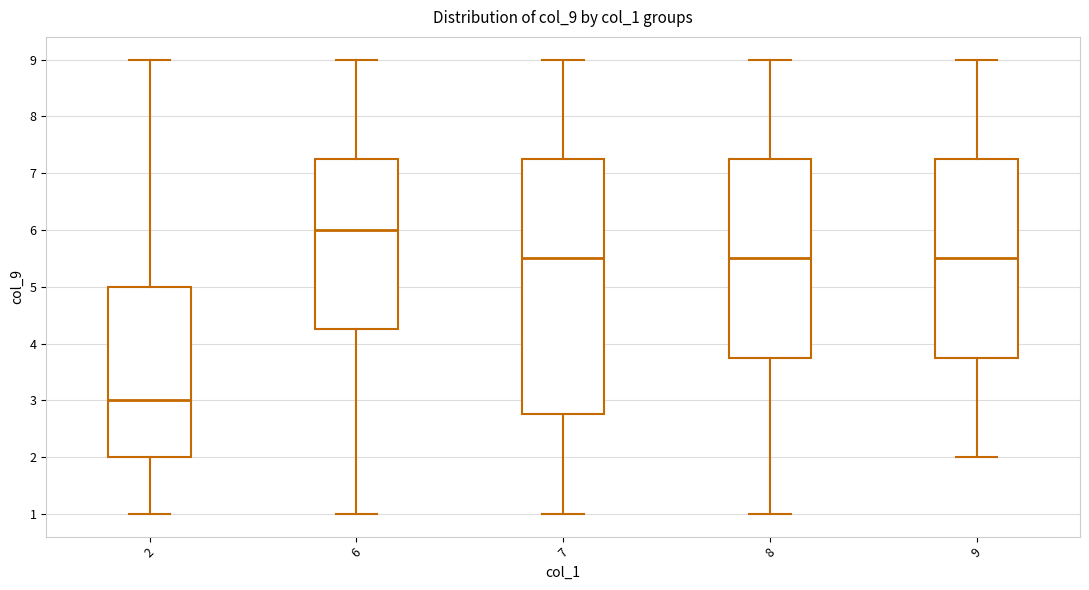

Comparing the boxes themselves (not the whiskers), which one is the tallest?

7